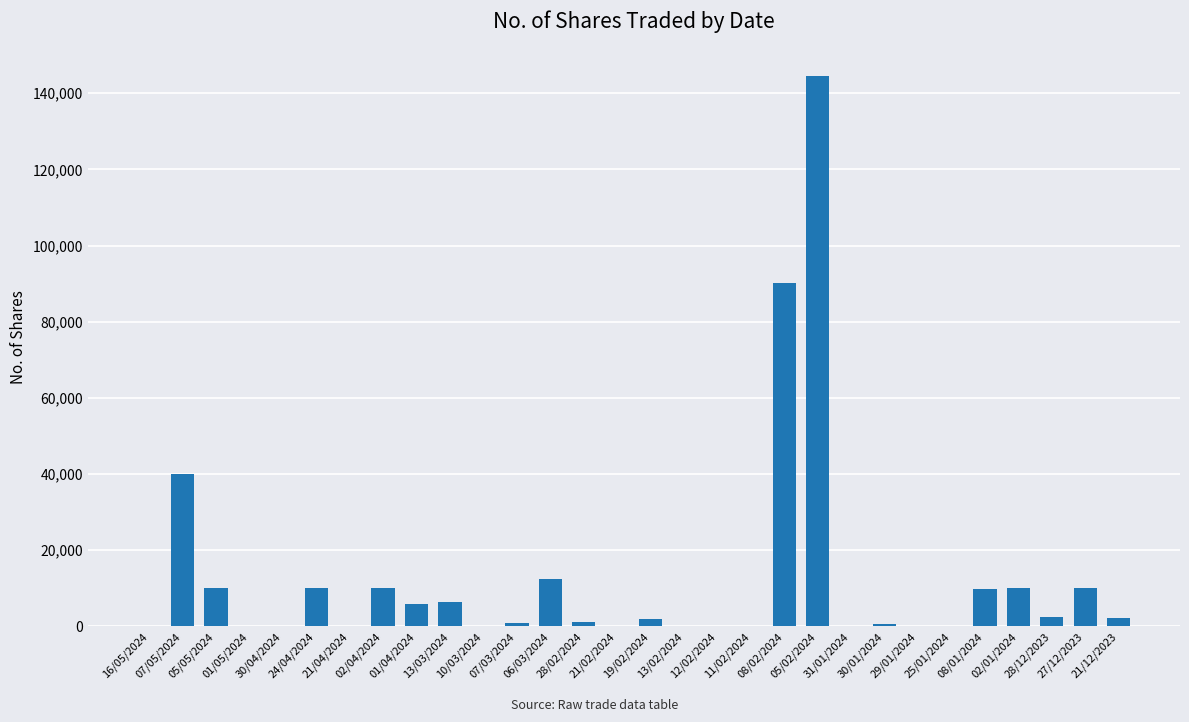

Between 02/01/2024 and 30/01/2024, which is larger?

02/01/2024